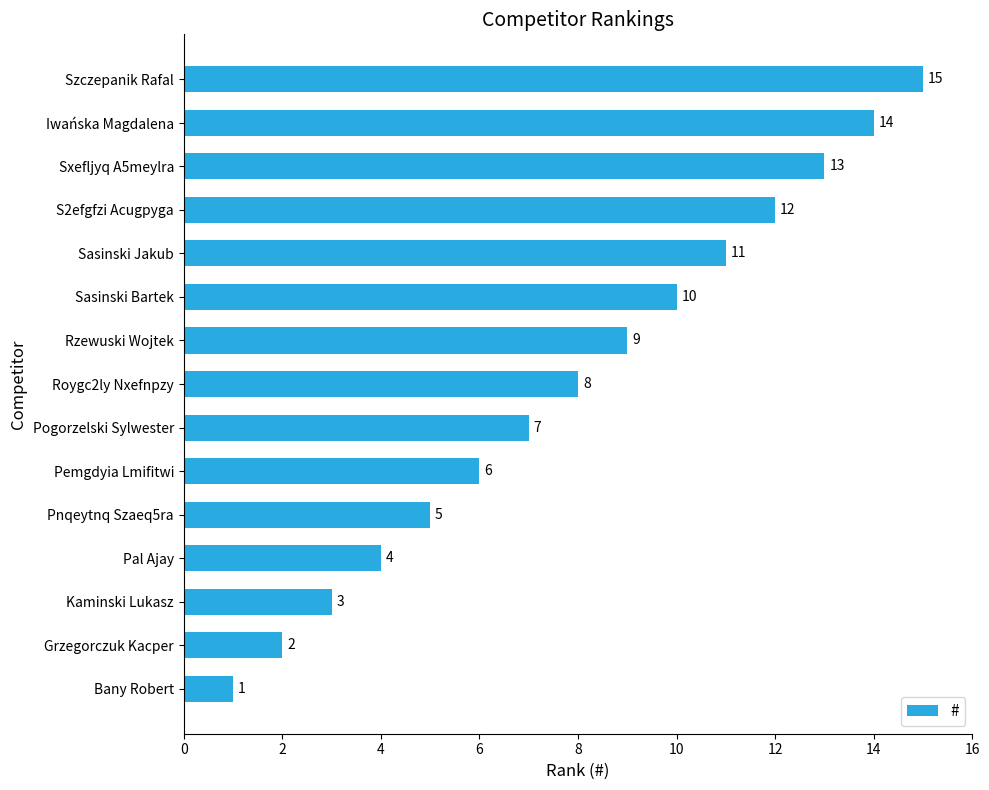

List the labels in order of value, largest first.

Szczepanik Rafal, Iwańska Magdalena, Sxefljyq A5meylra, S2efgfzi Acugpyga, Sasinski Jakub, Sasinski Bartek, Rzewuski Wojtek, Roygc2ly Nxefnpzy, Pogorzelski Sylwester, Pemgdyia Lmifitwi, Pnqeytnq Szaeq5ra, Pal Ajay, Kaminski Lukasz, Grzegorczuk Kacper, Bany Robert